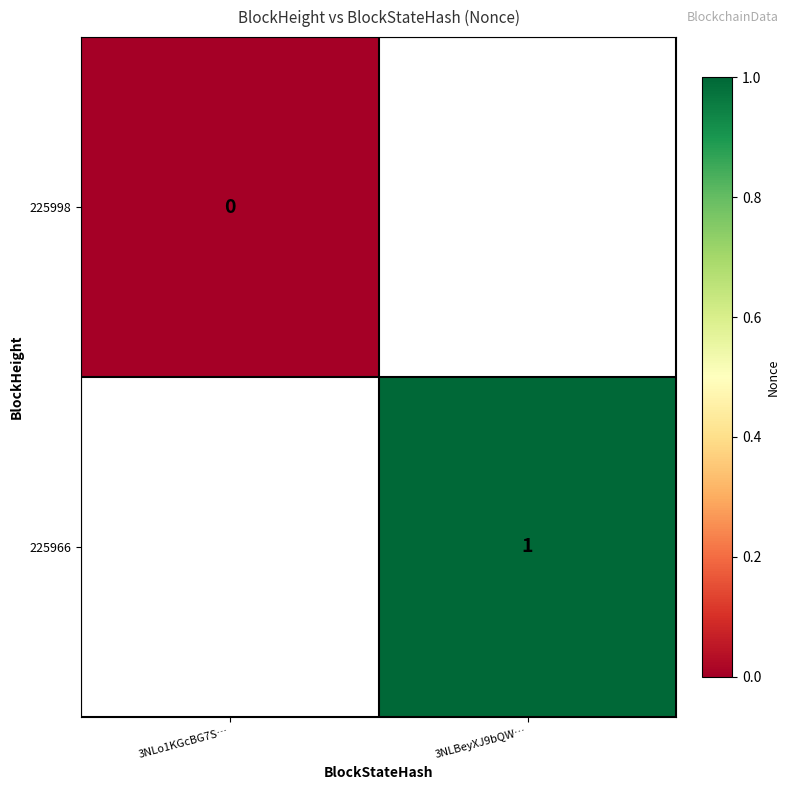

Count the number of categories in the chart.

2